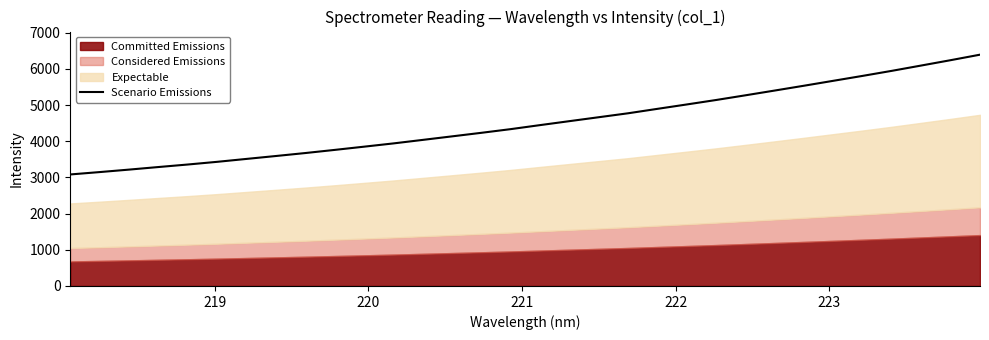

True or false: there are more than 0 points higher than both neighbors.

False